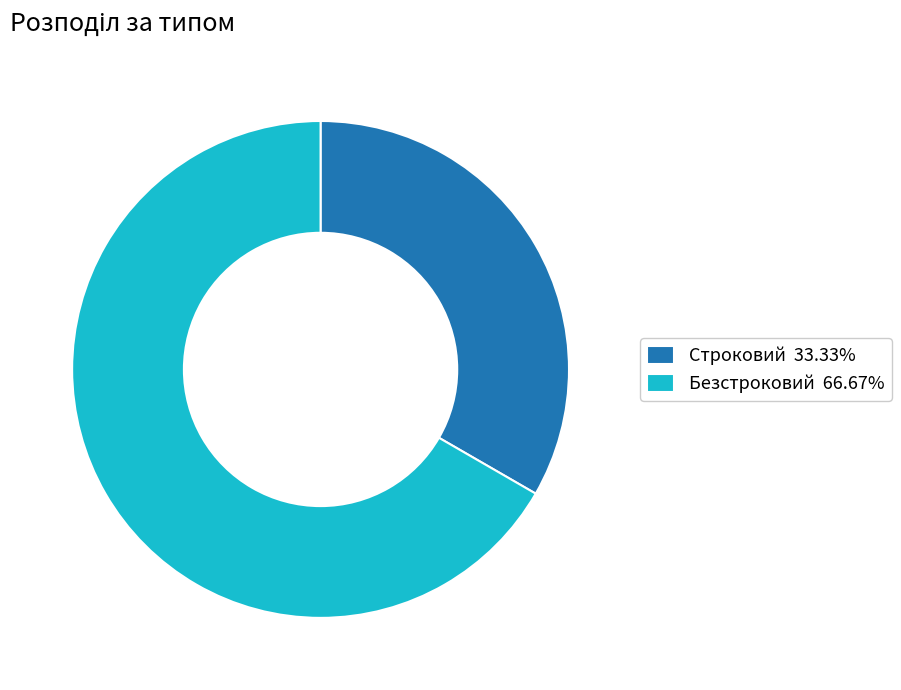

The Безстроковий slice represents 67% of the pie. True or false?

True